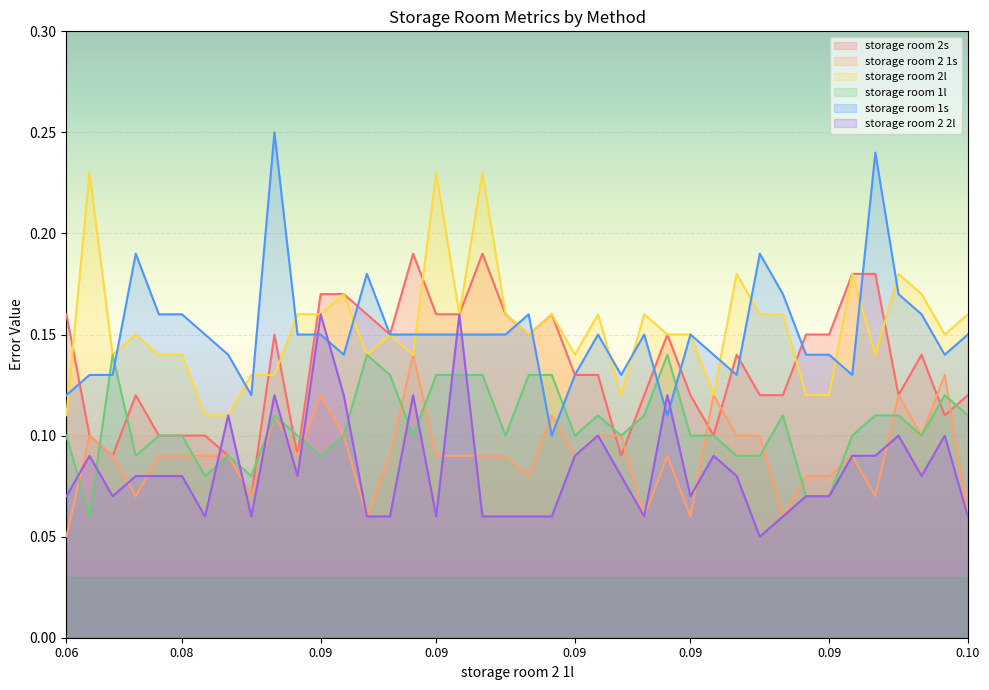

At how many categories does at least one series exceed 0?

40